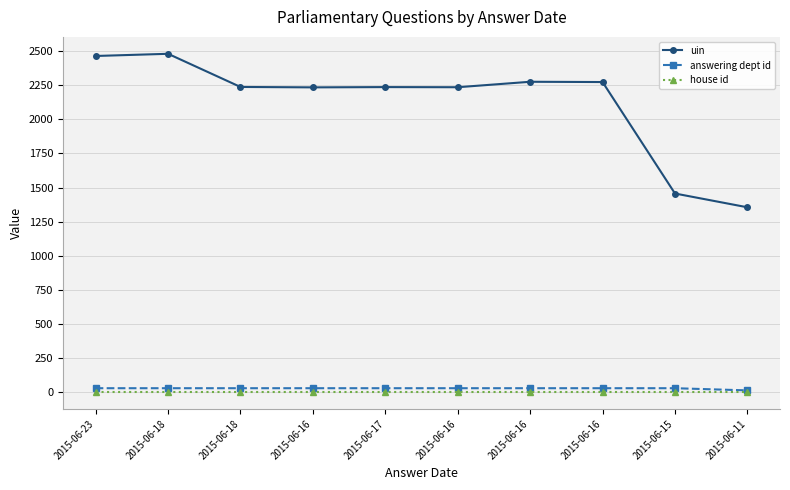

Rank the series by their maximum value, from lowest to highest.

house id, answering dept id, uin